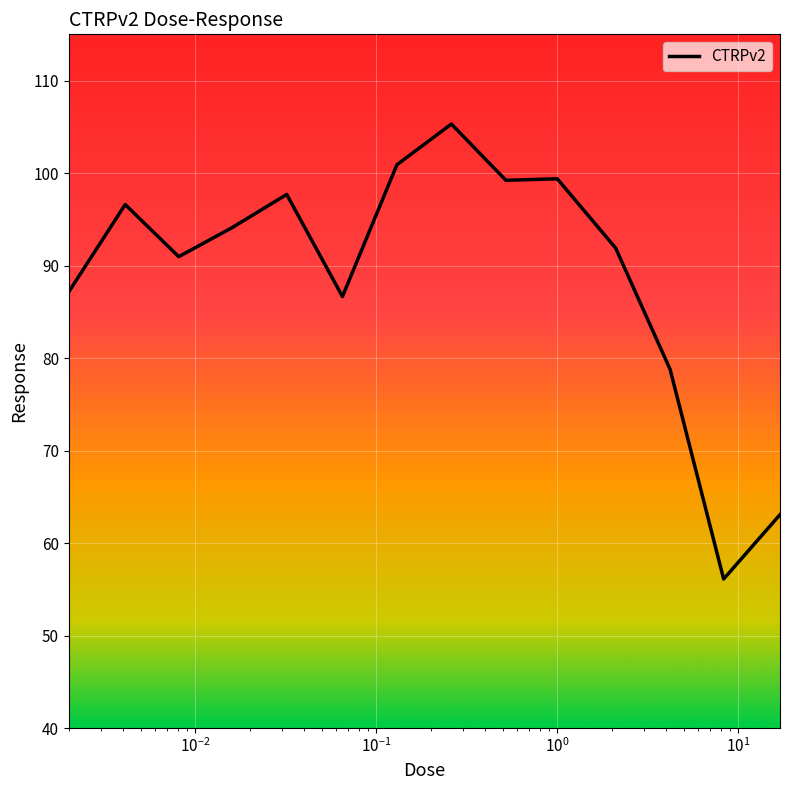

How many lines are shown in the chart?

1